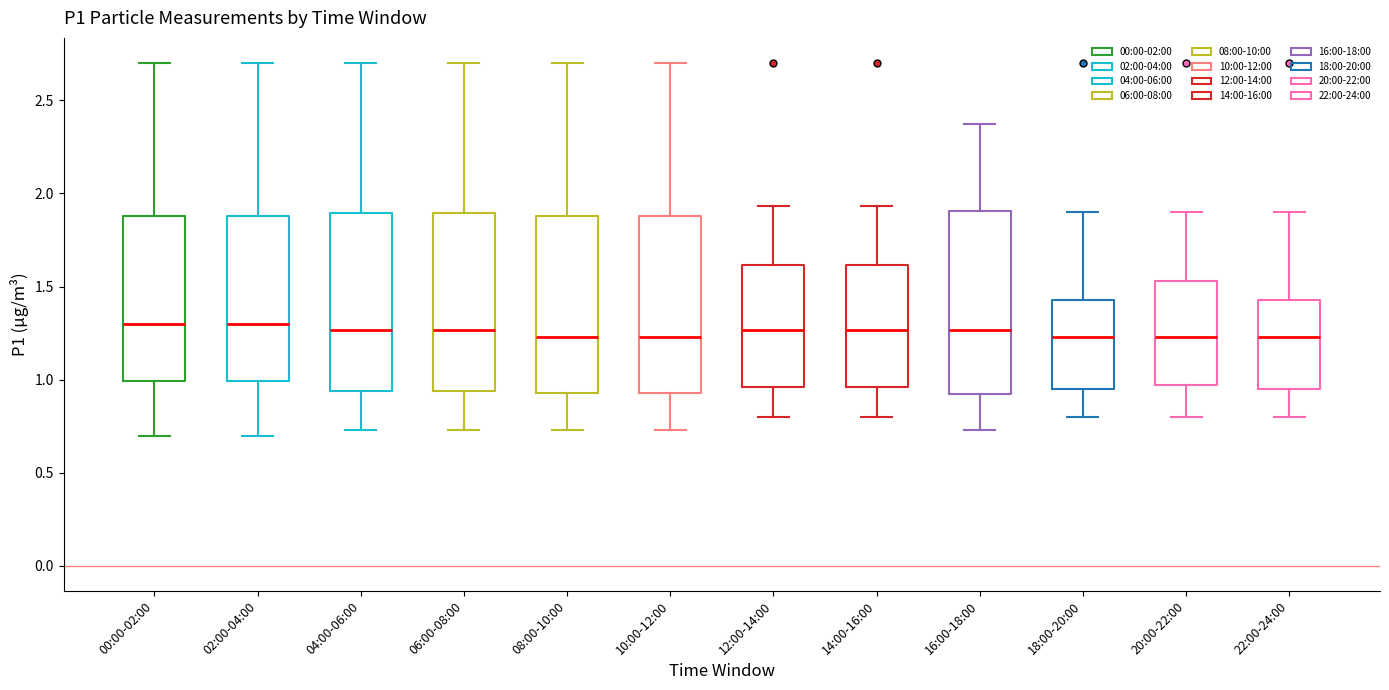

Reading left to right, read every box against the y-axis: the position of its median line, the range the box covers, and the ends of its whiskers. The values are not printed on the chart, so give them approximately, as read against the axis.

00:00-02:00: median 1.30, box 1.00 to 1.90, whiskers 0.70 to 2.70
02:00-04:00: median 1.30, box 1.00 to 1.90, whiskers 0.70 to 2.70
04:00-06:00: median 1.25, box 0.95 to 1.90, whiskers 0.75 to 2.70
06:00-08:00: median 1.25, box 0.95 to 1.90, whiskers 0.75 to 2.70
08:00-10:00: median 1.25, box 0.95 to 1.90, whiskers 0.75 to 2.70
10:00-12:00: median 1.25, box 0.95 to 1.90, whiskers 0.75 to 2.70
12:00-14:00: median 1.25, box 0.95 to 1.60, whiskers 0.80 to 1.95
14:00-16:00: median 1.25, box 0.95 to 1.60, whiskers 0.80 to 1.95
16:00-18:00: median 1.25, box 0.90 to 1.90, whiskers 0.75 to 2.35
18:00-20:00: median 1.25, box 0.95 to 1.45, whiskers 0.80 to 1.90
20:00-22:00: median 1.25, box 0.95 to 1.55, whiskers 0.80 to 1.90
22:00-24:00: median 1.25, box 0.95 to 1.45, whiskers 0.80 to 1.90